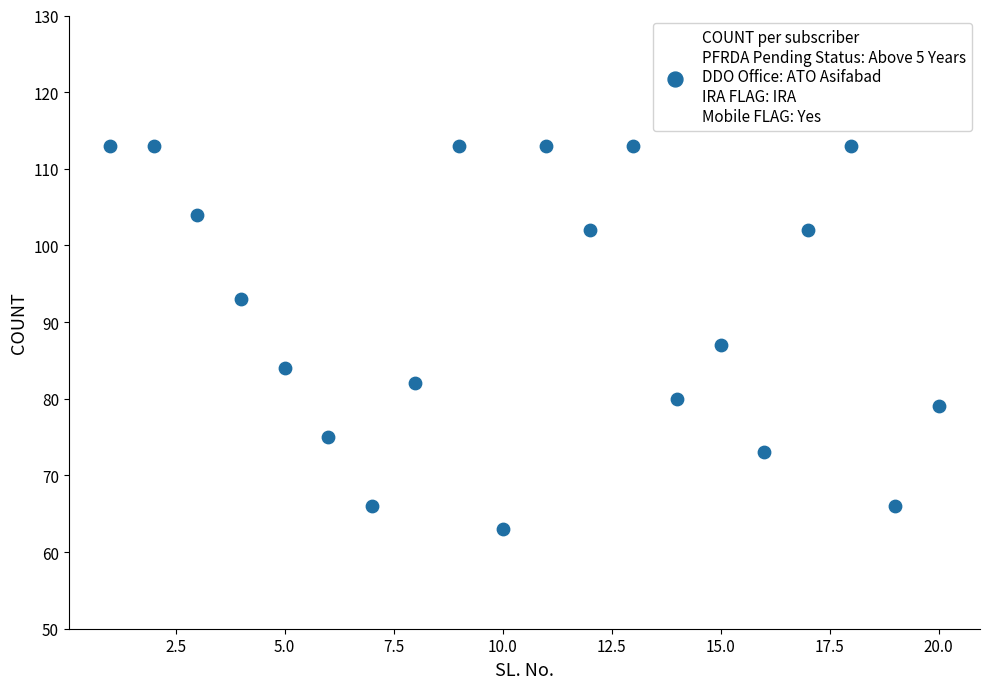

What is the range of Y values (max minus min)?

50